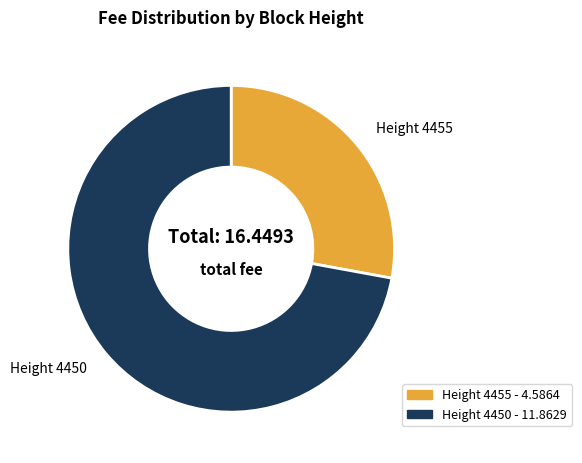

Does any single category account for the majority?

Yes